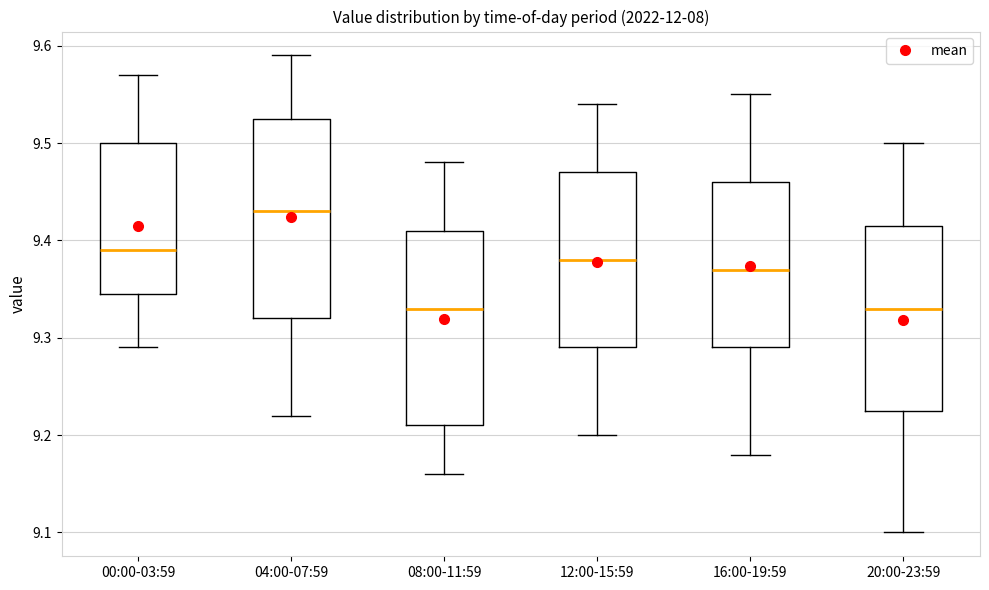

Where does the upper whisker of the box for 12:00-15:59 end on the y-axis? The values are not printed on the chart, so give them approximately, as read against the axis.

9.54